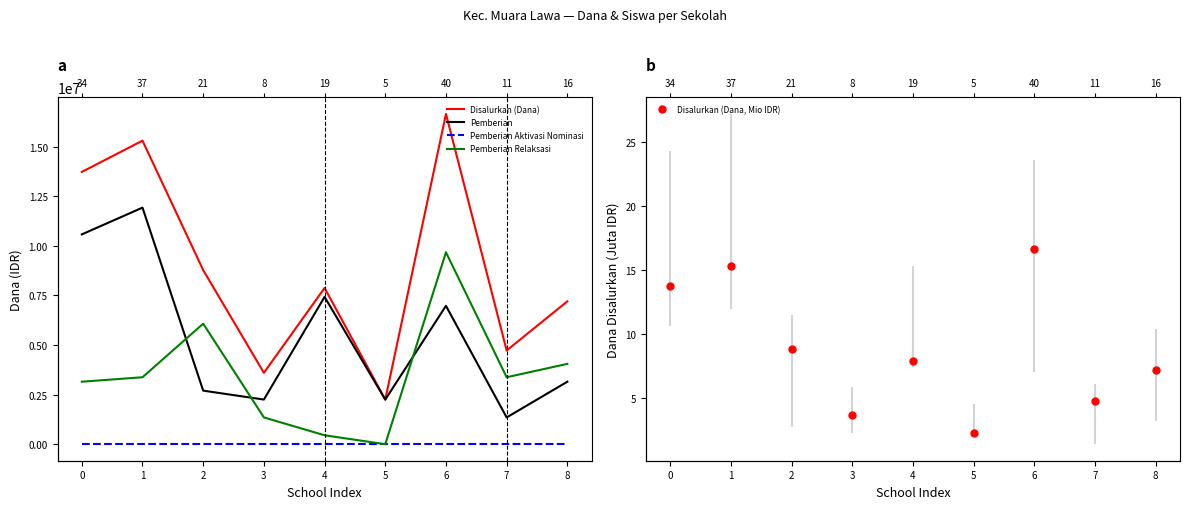

Between 5 and 6, which series saw the biggest shift?

Disalurkan (Dana)